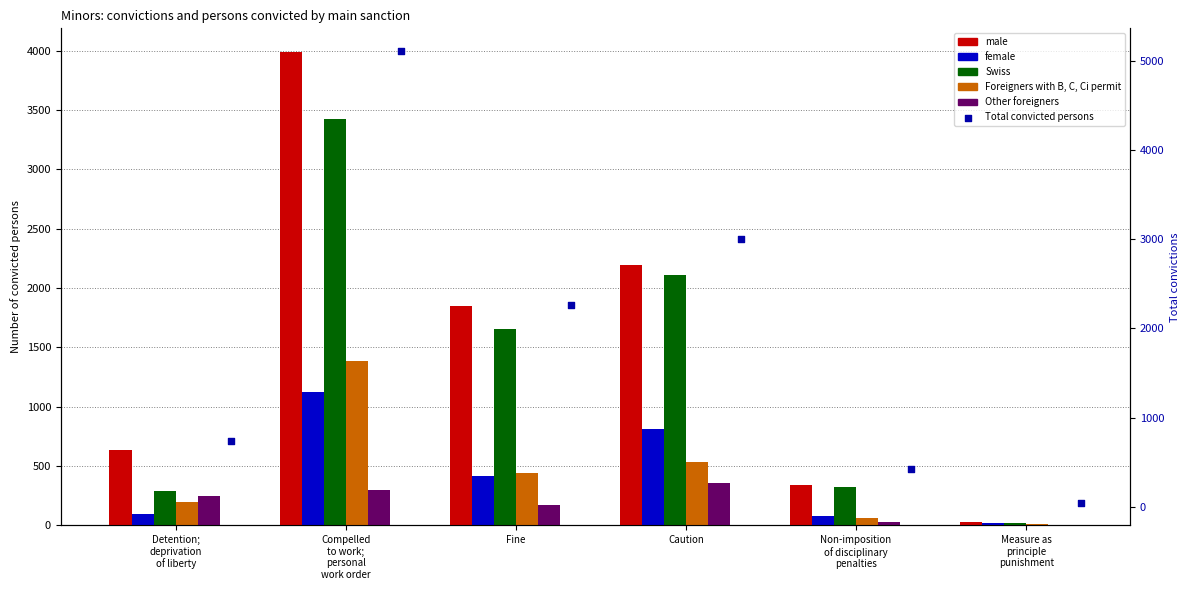

Is the value of Swiss at Measure as
principle
punishment greater than the value of female at Caution?

No